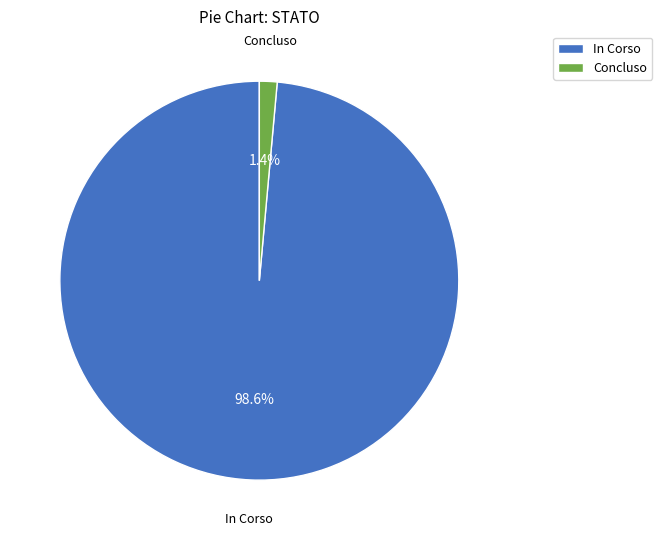

Which slice is the smallest?

Concluso